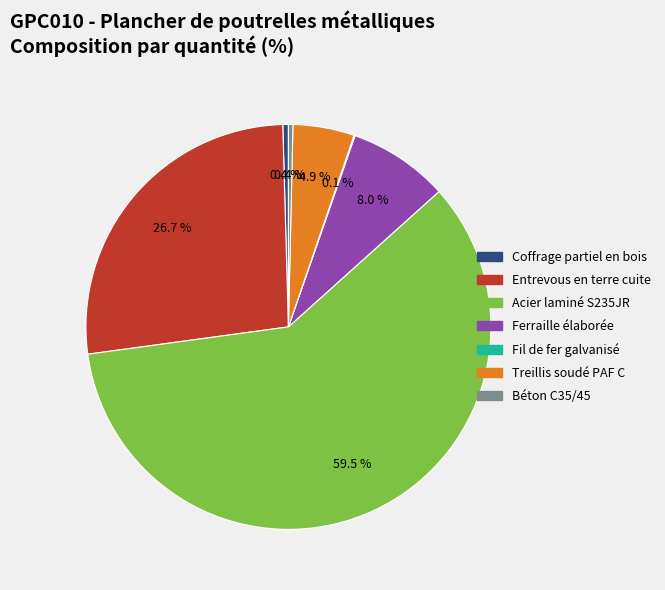

To the nearest percent, what portion does Ferraille élaborée represent?

8%